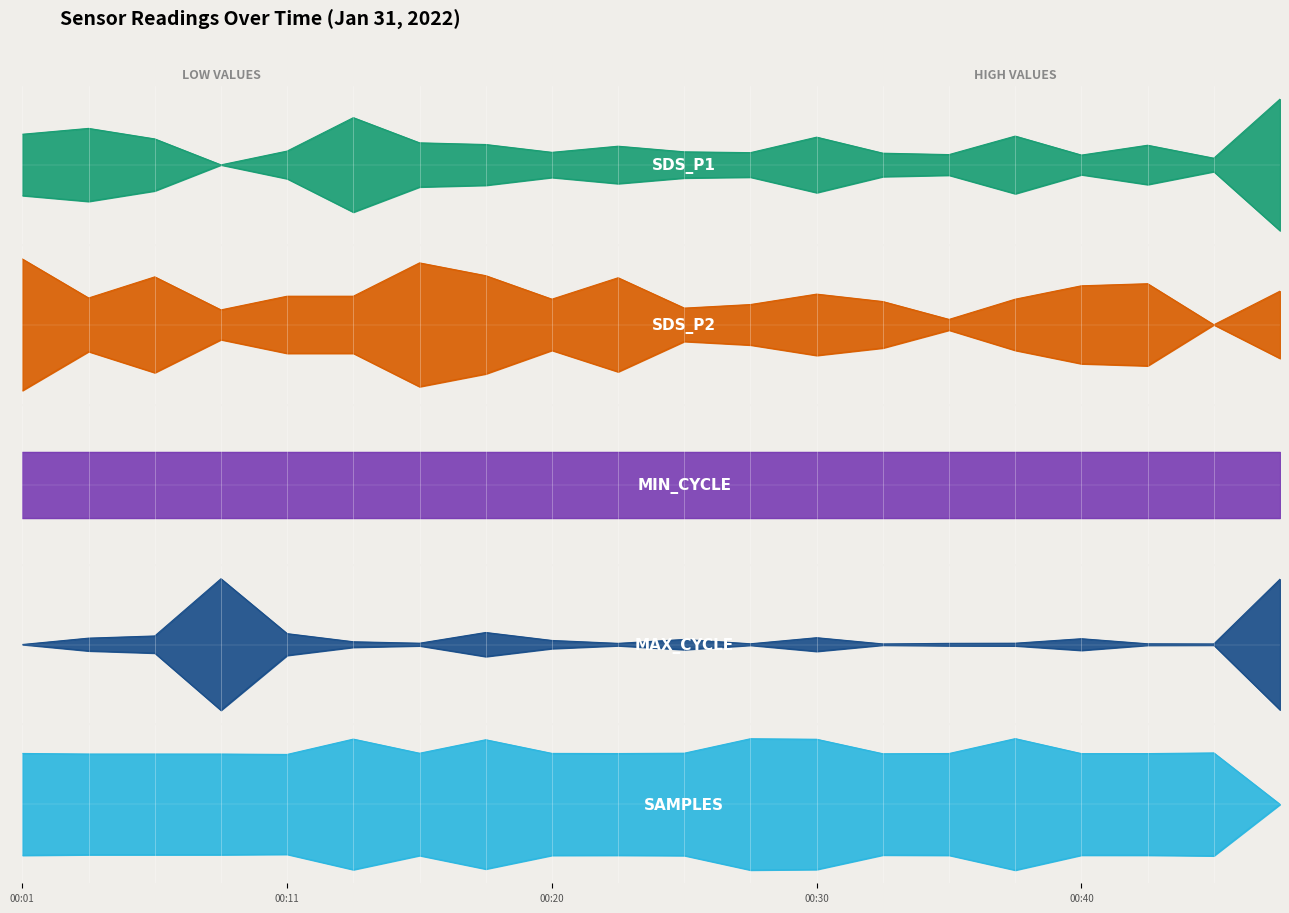

How many values in SDS_P1 are above zero?

19